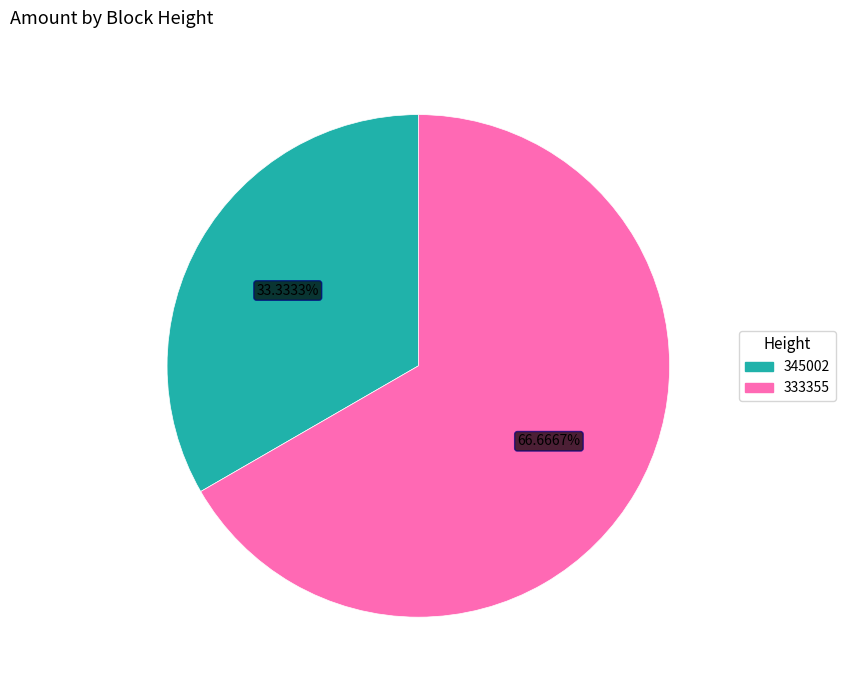

Which category has the biggest portion of the pie?

333355